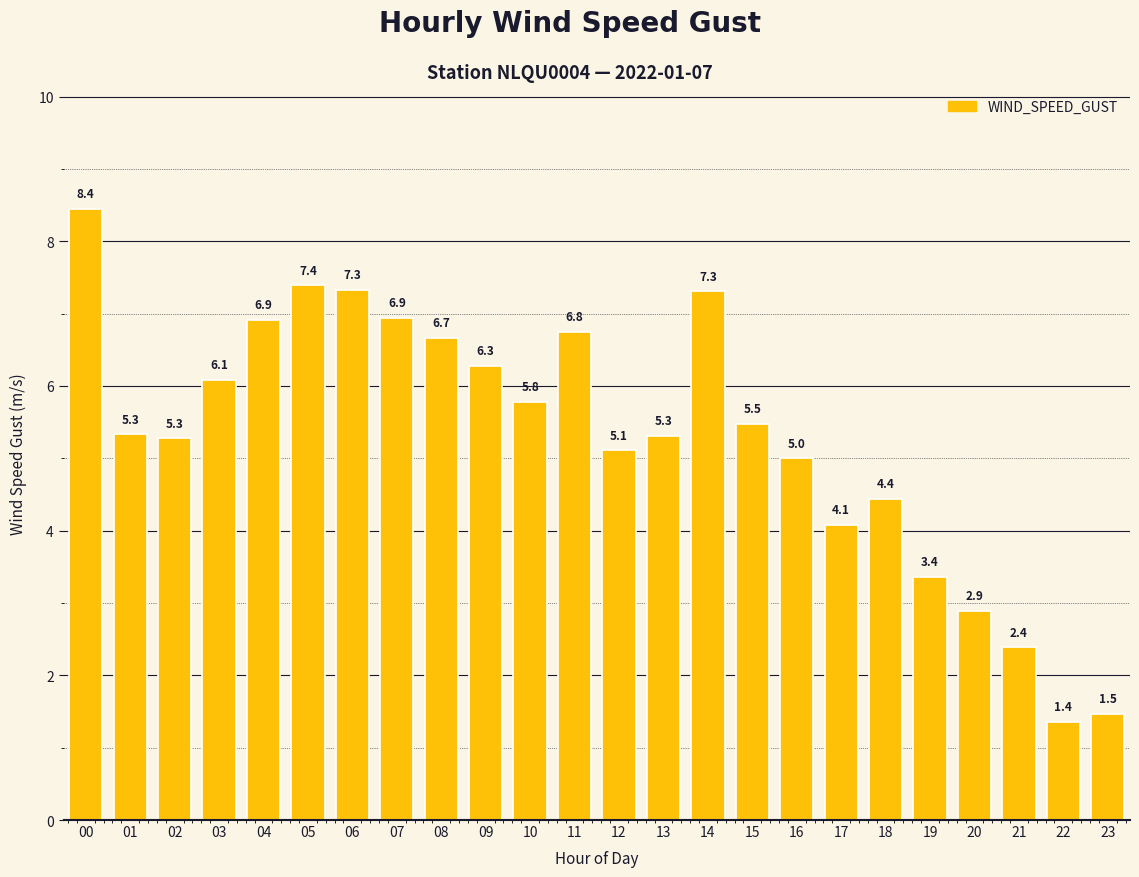

Reading left to right, extract all data points from this chart.

8.4	5.3	5.3	6.1	6.9	7.4	7.3	6.9	6.7	6.3	5.8	6.8	5.1	5.3	7.3	5.5	5.0	4.1	4.4	3.4	2.9	2.4	1.4	1.5